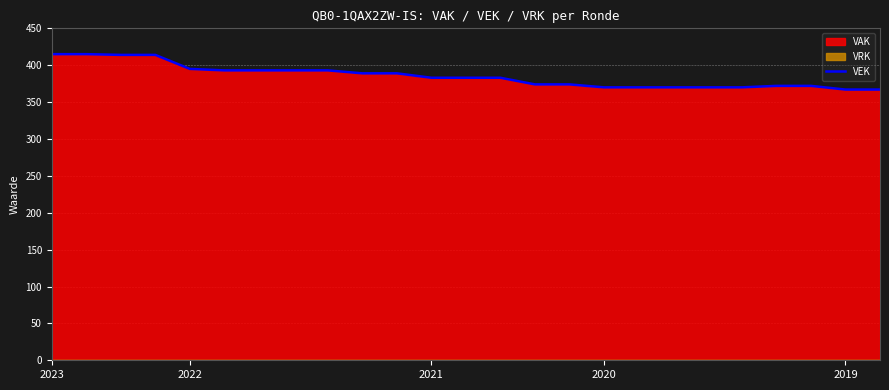

True or false: VEK has a value of 709 at 2022.

False